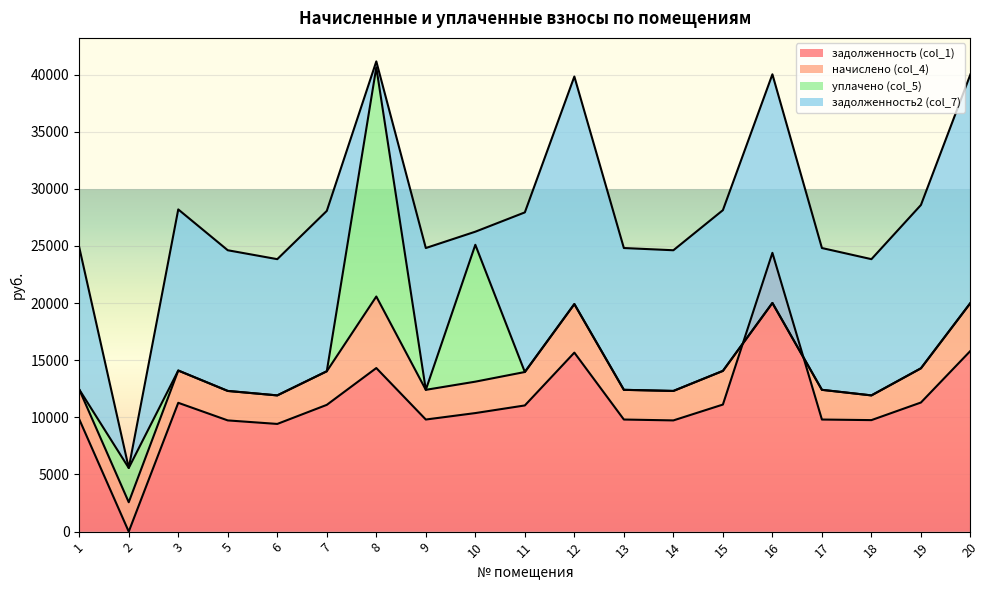

What value does the начислено (col_4) series have at 9?

2599.1